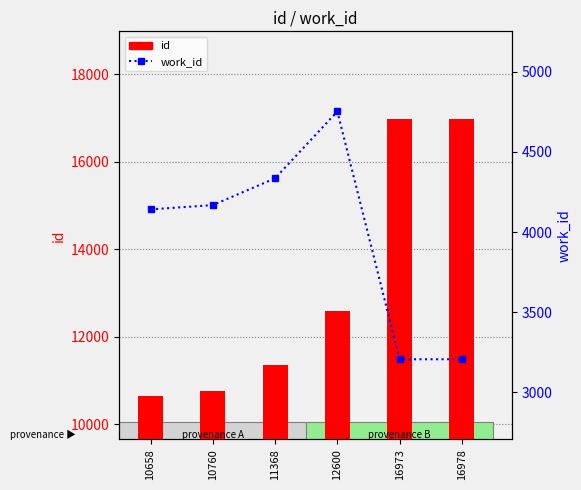

How many data points in id are less than 12600?

3